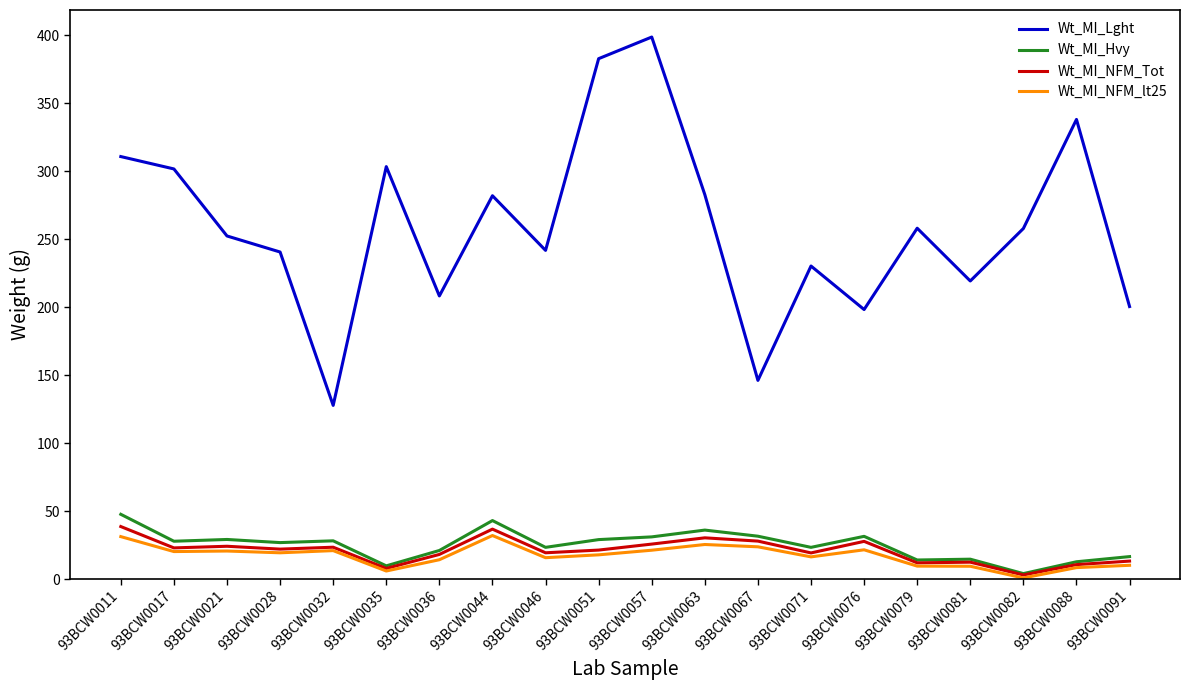

Which series has the largest total across all categories?

Wt_MI_Lght